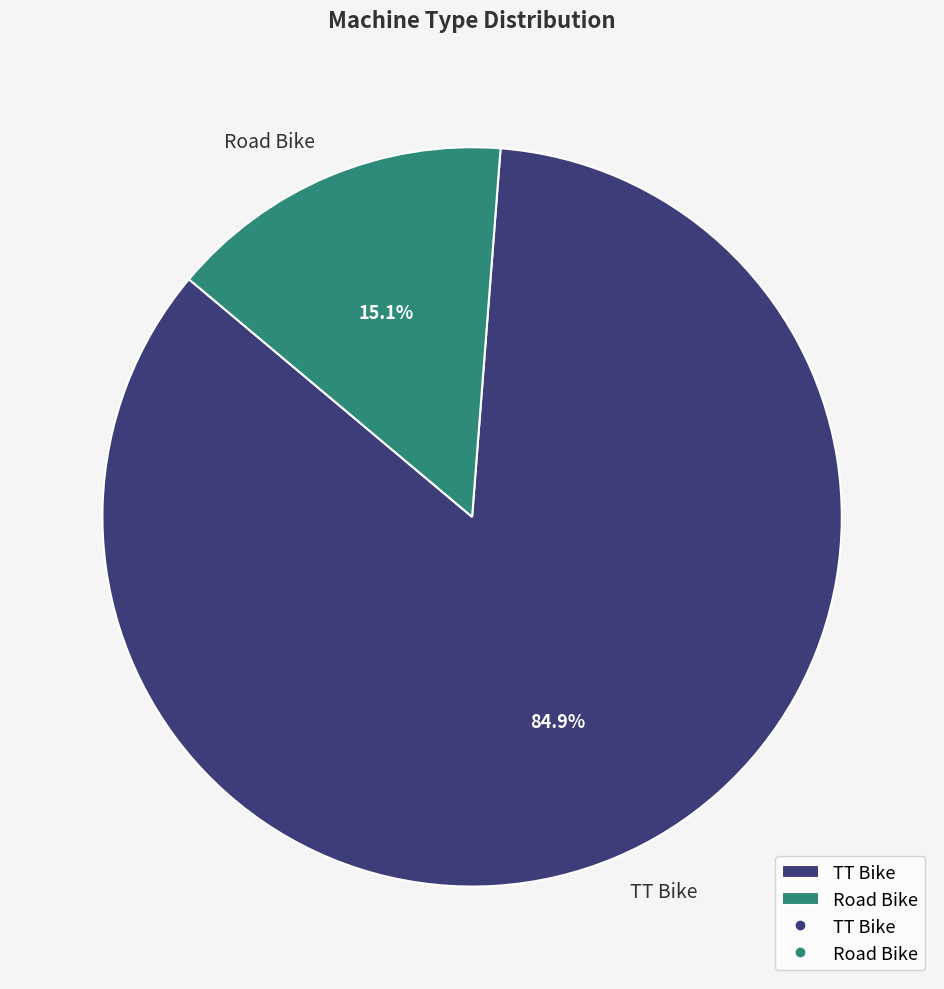

Which slice is the largest?

TT Bike